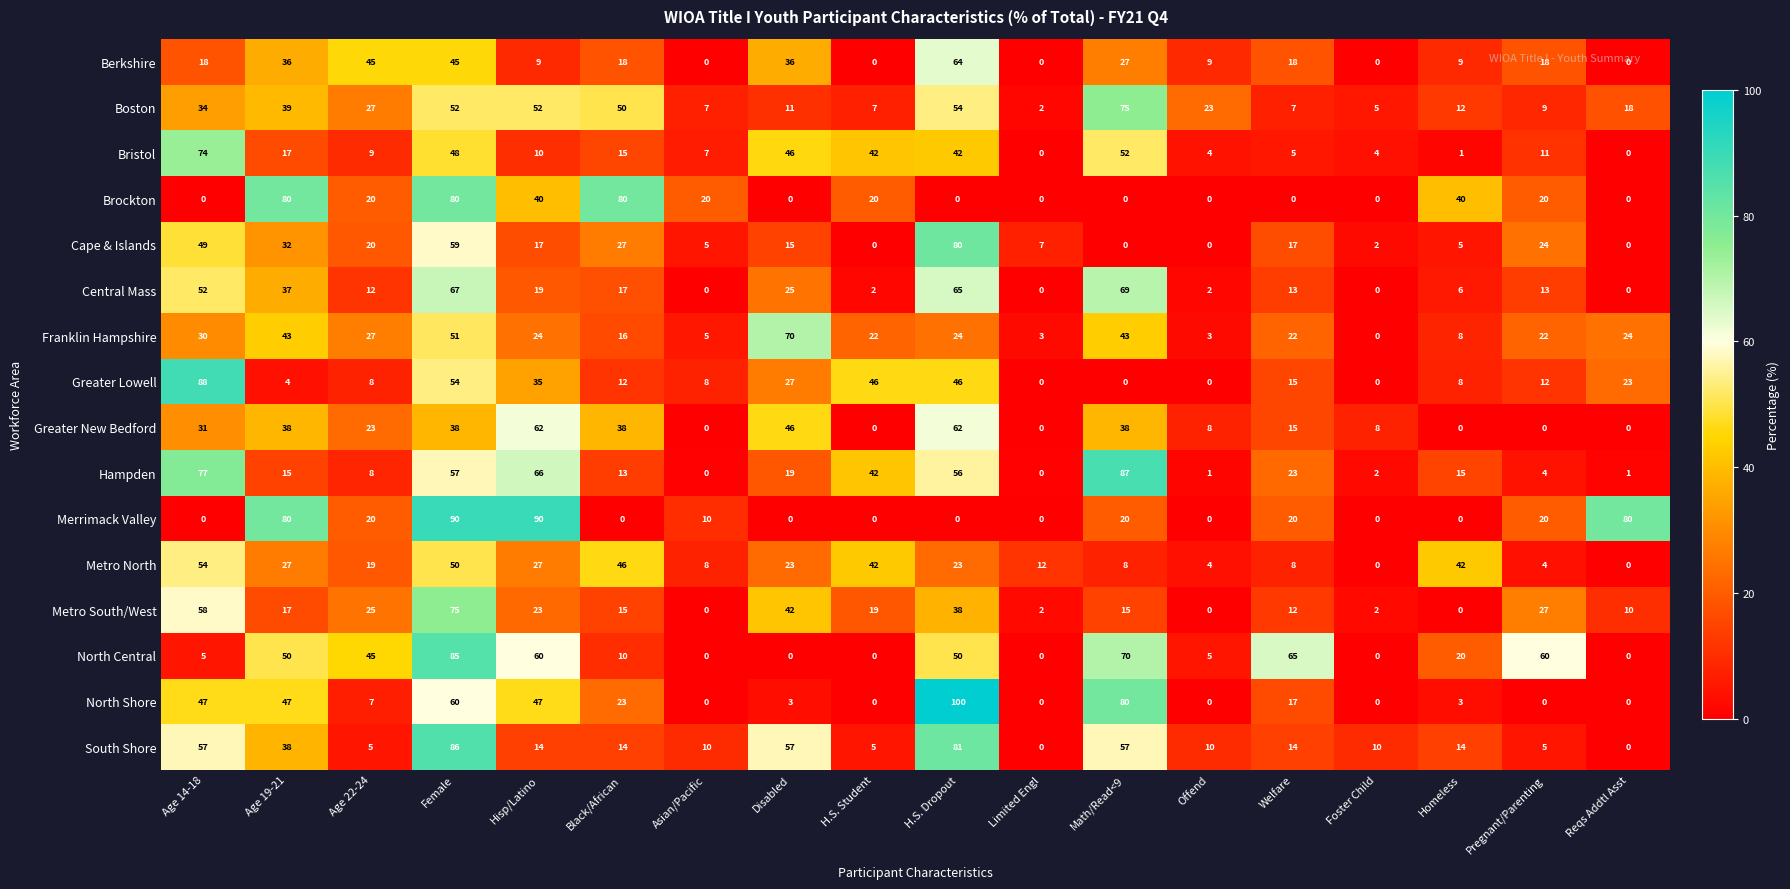

At which label does North Central first exceed 20?

Age 19-21